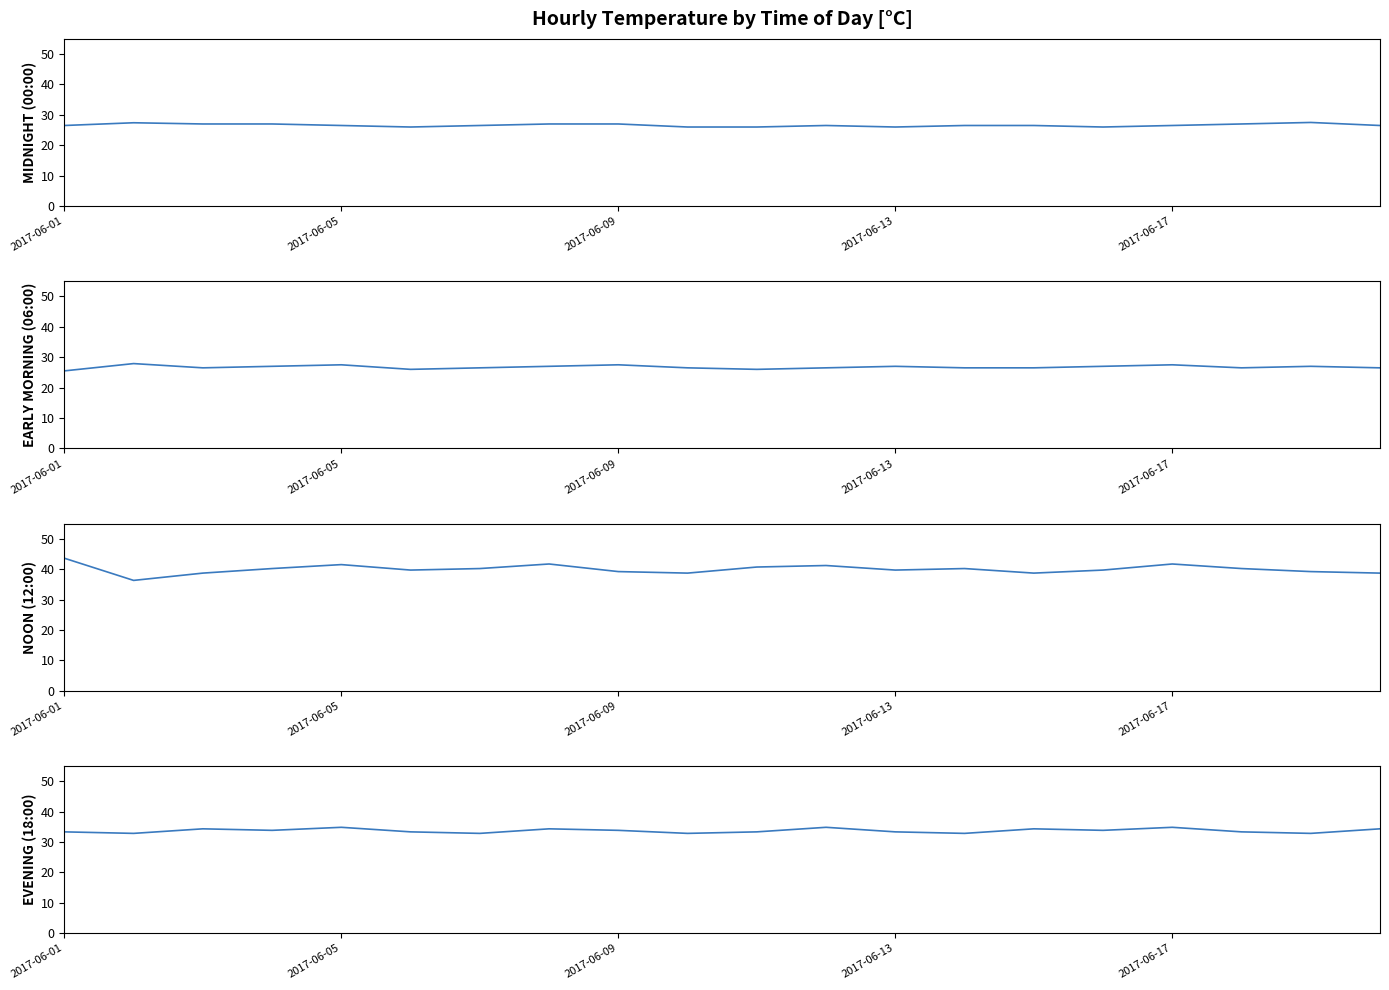

Rank the series by their maximum value, from highest to lowest.

12:00, 18:00, 06:00, 00:00